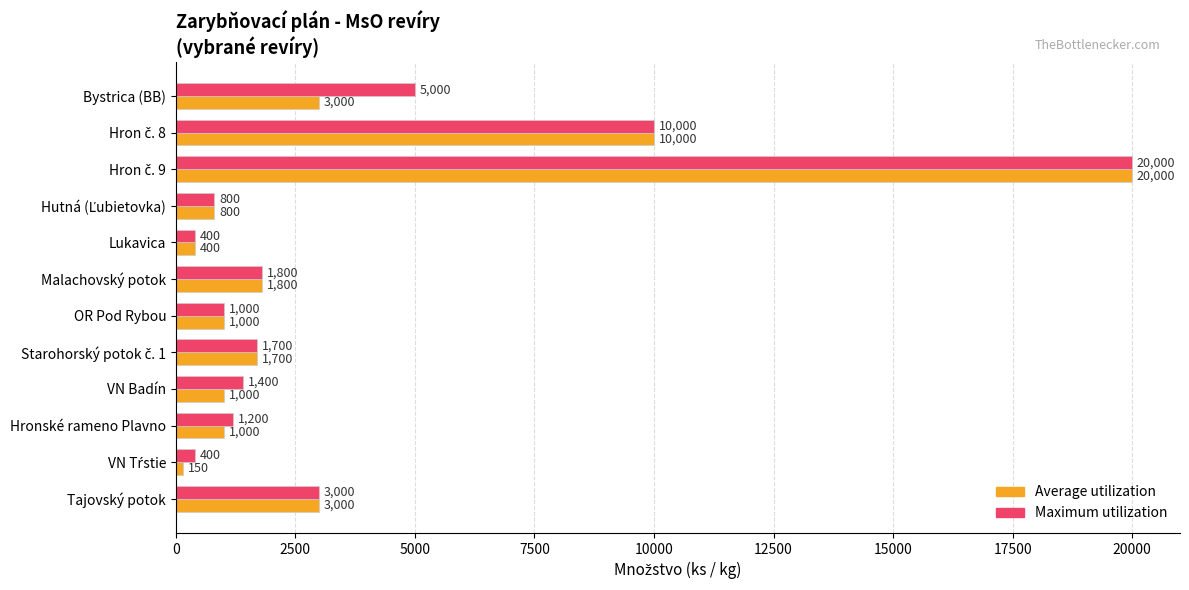

What is the difference between the second highest and second lowest values in the Maximum utilization series?

9600